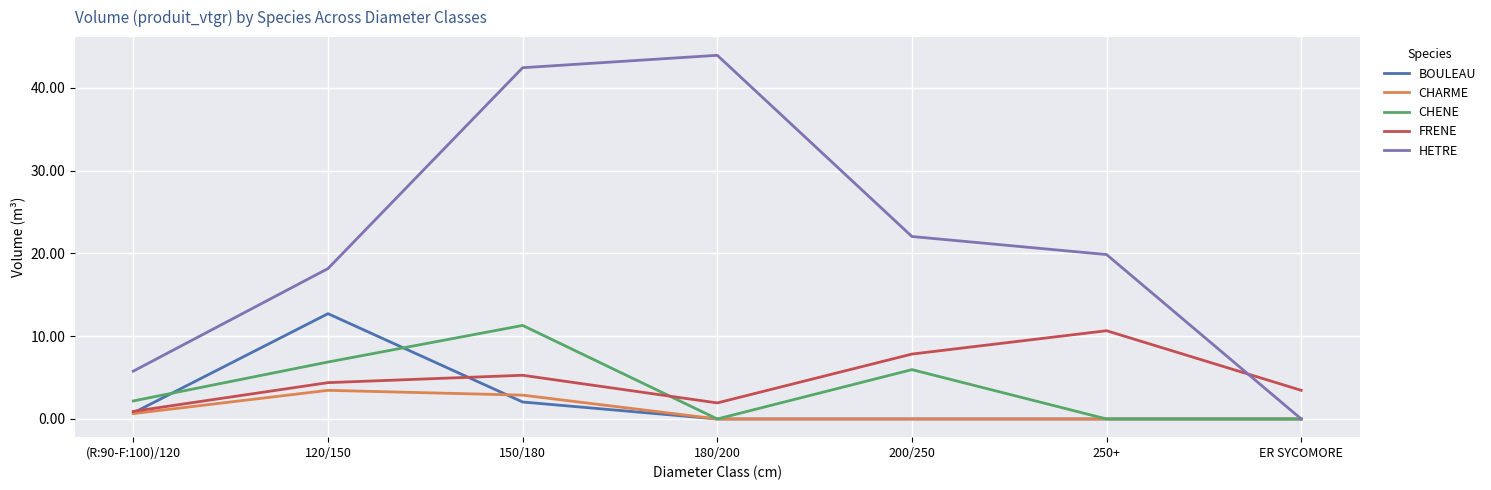

Is it true that HETRE equals 19.9 at 250+?

True